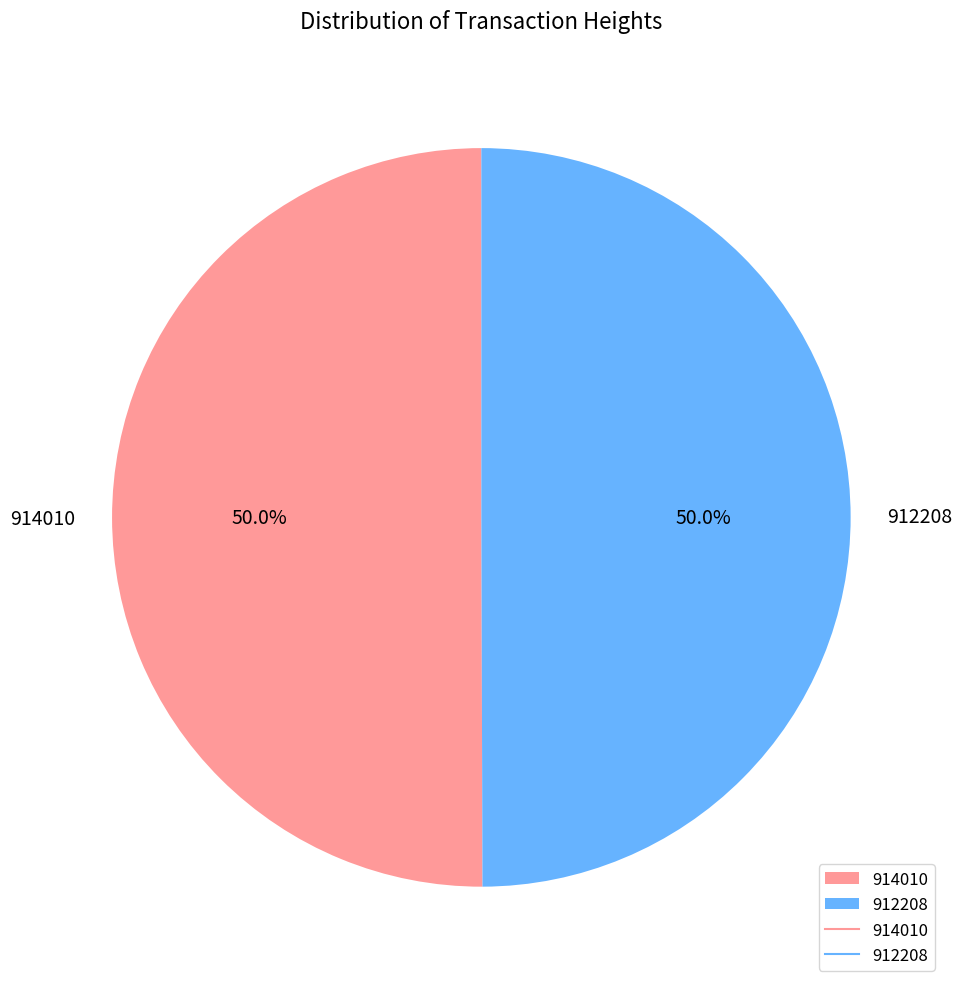

To the nearest percent, what is the combined percentage of 912208 and 914010?

100%